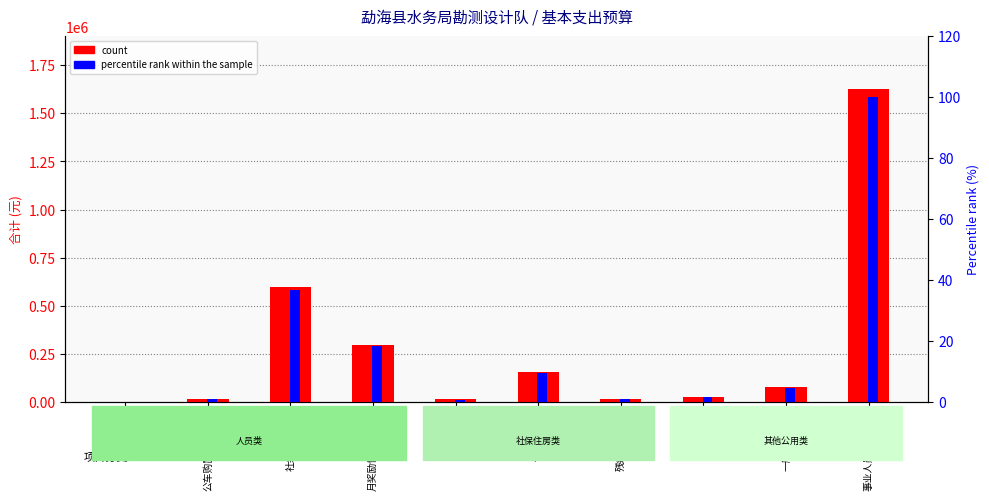

How many bars are there in each group?

2